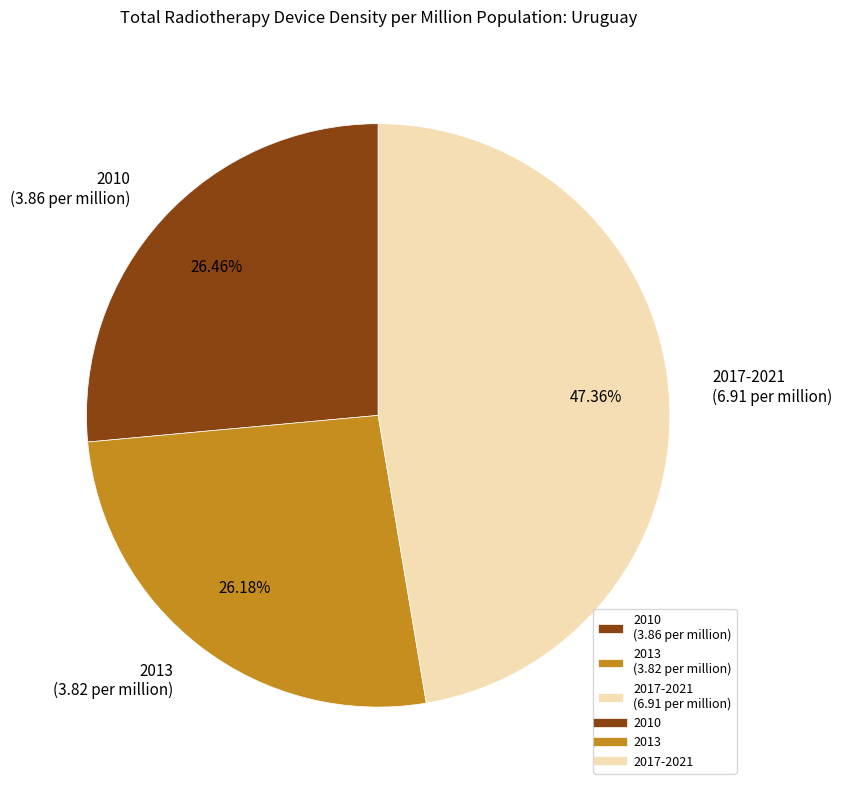

True or false: 2013 accounts for 26% of the total.

True